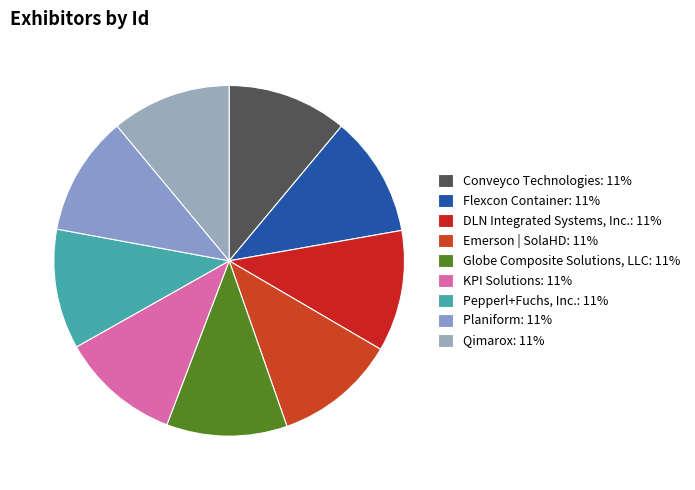

Count the number of slices in the pie.

9